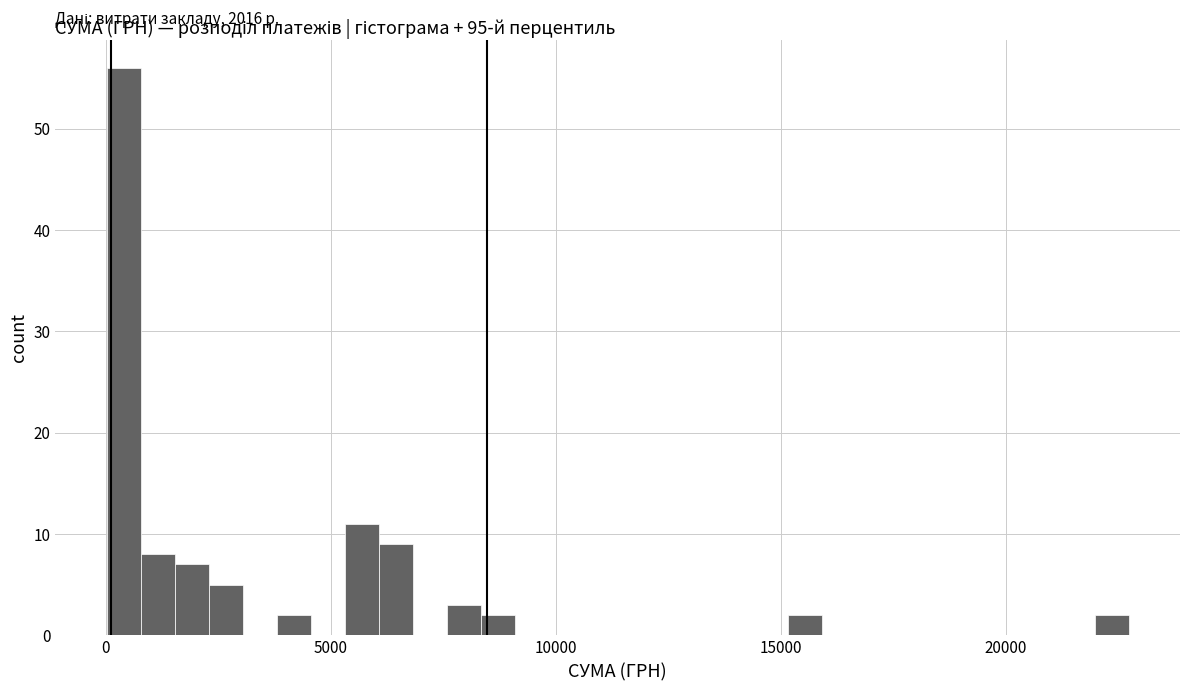

Read against the x-axis, roughly where is the centre of the tallest bar?

500